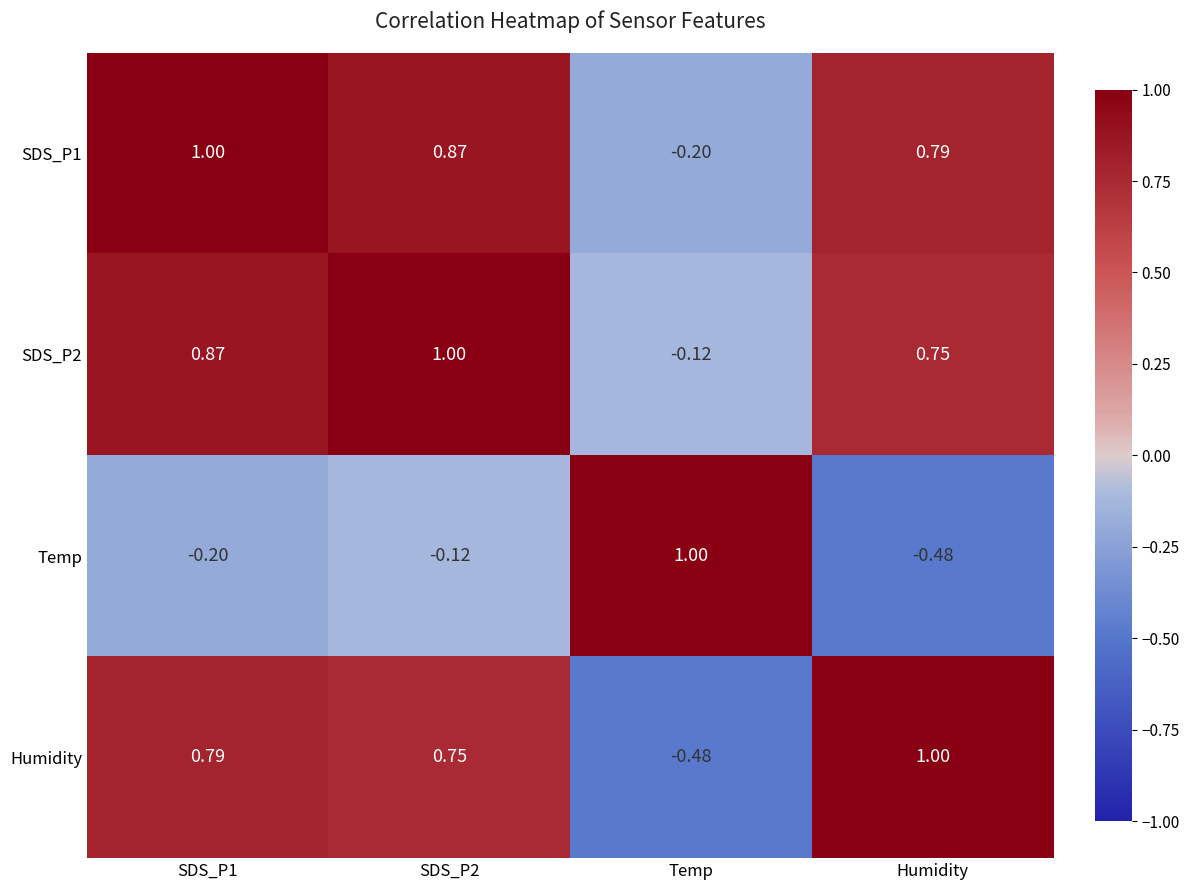

Is the value of Humidity at SDS_P1 greater than the value of SDS_P2 at Humidity?

Yes